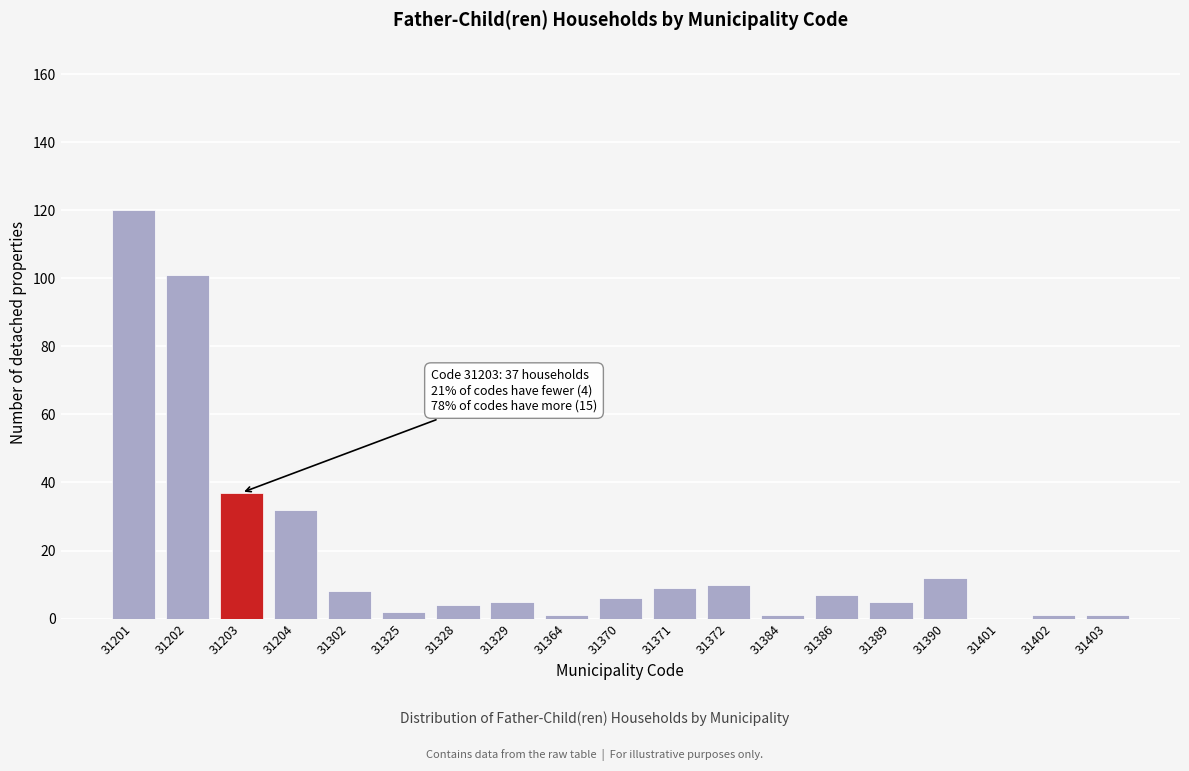

Reading left to right, list all the values displayed in this chart.

31201=120	31202=101	31203=37	31204=32	31302=8	31325=2	31328=4	31329=5	31364=1	31370=6	31371=9	31372=10	31384=1	31386=7	31389=5	31390=12	31401=0	31402=1	31403=1